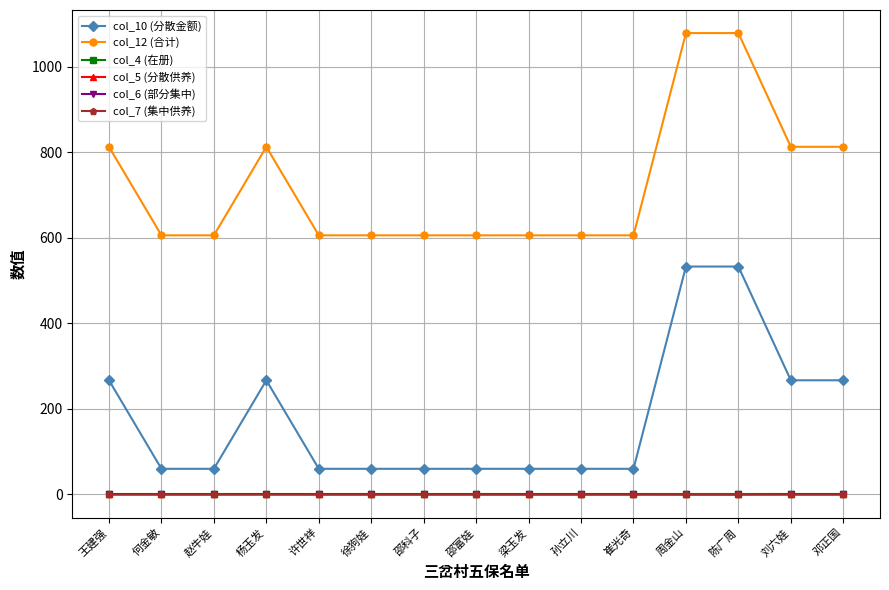

True or false: col_4 (在册) and col_10 (分散金额) intersect in this chart.

False